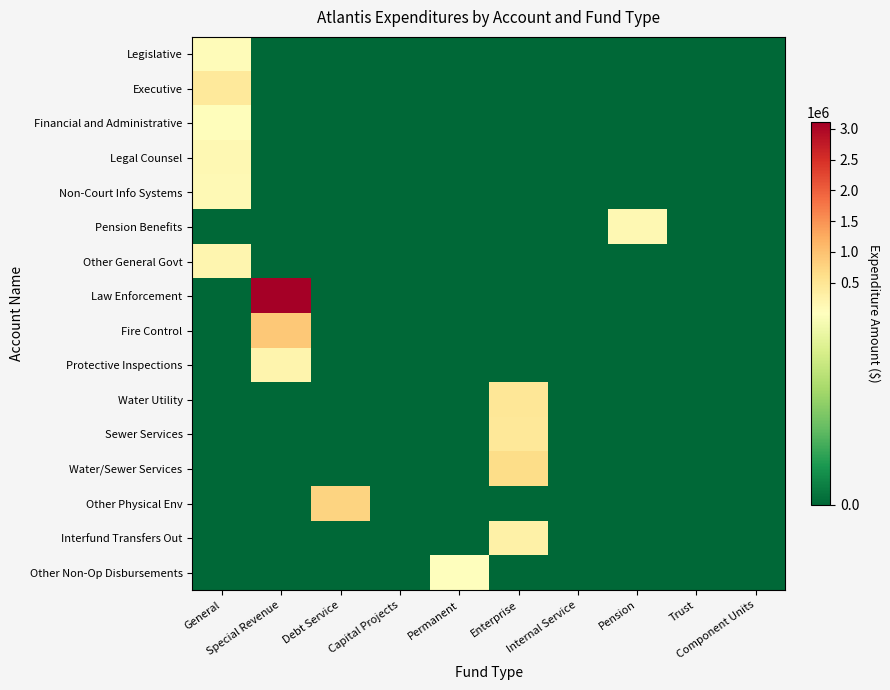

Reading left to right, list all the values displayed in this chart.

Legislative: General=57000	Special Revenue=0	Debt Service=0	Capital Projects=0	Permanent=0	Enterprise=0	Internal Service=0	Pension=0	Trust=0	Component Units=0
Executive: General=420170	Special Revenue=0	Debt Service=0	Capital Projects=0	Permanent=0	Enterprise=0	Internal Service=0	Pension=0	Trust=0	Component Units=0
Financial and Administrative: General=33634	Special Revenue=0	Debt Service=0	Capital Projects=0	Permanent=0	Enterprise=0	Internal Service=0	Pension=0	Trust=0	Component Units=0
Legal Counsel: General=124411	Special Revenue=0	Debt Service=0	Capital Projects=0	Permanent=0	Enterprise=0	Internal Service=0	Pension=0	Trust=0	Component Units=0
Non-Court Info Systems: General=100717	Special Revenue=0	Debt Service=0	Capital Projects=0	Permanent=0	Enterprise=0	Internal Service=0	Pension=0	Trust=0	Component Units=0
Pension Benefits: General=0	Special Revenue=0	Debt Service=0	Capital Projects=0	Permanent=0	Enterprise=0	Internal Service=0	Pension=140397	Trust=0	Component Units=0
Other General Govt: General=174348	Special Revenue=0	Debt Service=0	Capital Projects=0	Permanent=0	Enterprise=0	Internal Service=0	Pension=0	Trust=0	Component Units=0
Law Enforcement: General=0	Special Revenue=3111245	Debt Service=0	Capital Projects=0	Permanent=0	Enterprise=0	Internal Service=0	Pension=0	Trust=0	Component Units=0
Fire Control: General=0	Special Revenue=904704	Debt Service=0	Capital Projects=0	Permanent=0	Enterprise=0	Internal Service=0	Pension=0	Trust=0	Component Units=0
Protective Inspections: General=0	Special Revenue=195745	Debt Service=0	Capital Projects=0	Permanent=0	Enterprise=0	Internal Service=0	Pension=0	Trust=0	Component Units=0
Water Utility: General=0	Special Revenue=0	Debt Service=0	Capital Projects=0	Permanent=0	Enterprise=473993	Internal Service=0	Pension=0	Trust=0	Component Units=0
Sewer Services: General=0	Special Revenue=0	Debt Service=0	Capital Projects=0	Permanent=0	Enterprise=448872	Internal Service=0	Pension=0	Trust=0	Component Units=0
Water/Sewer Services: General=0	Special Revenue=0	Debt Service=0	Capital Projects=0	Permanent=0	Enterprise=642712	Internal Service=0	Pension=0	Trust=0	Component Units=0
Other Physical Env: General=0	Special Revenue=0	Debt Service=774319	Capital Projects=0	Permanent=0	Enterprise=0	Internal Service=0	Pension=0	Trust=0	Component Units=0
Interfund Transfers Out: General=0	Special Revenue=0	Debt Service=0	Capital Projects=0	Permanent=0	Enterprise=285000	Internal Service=0	Pension=0	Trust=0	Component Units=0
Other Non-Op Disbursements: General=0	Special Revenue=0	Debt Service=0	Capital Projects=0	Permanent=1598	Enterprise=0	Internal Service=0	Pension=0	Trust=0	Component Units=0